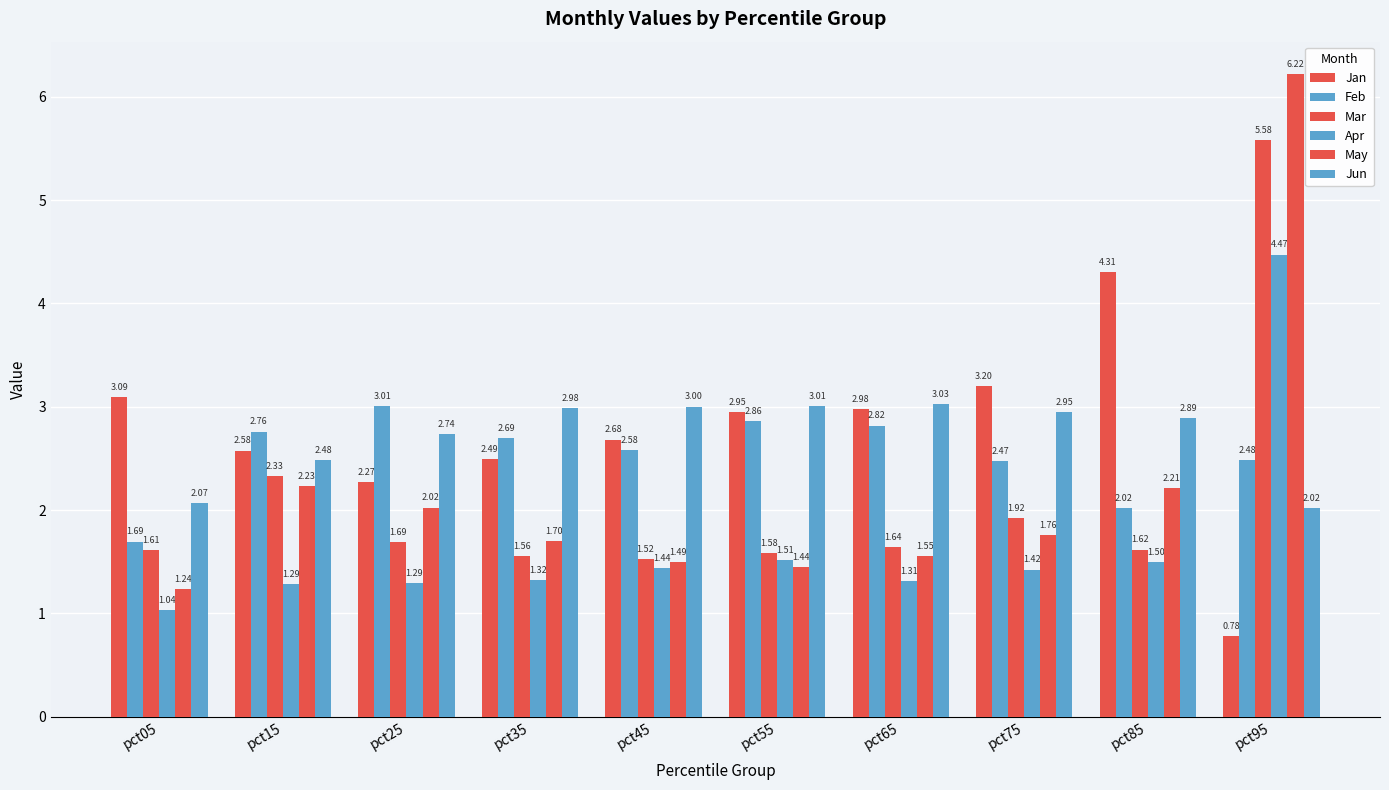

What is the minimum value shown in the chart?

0.8